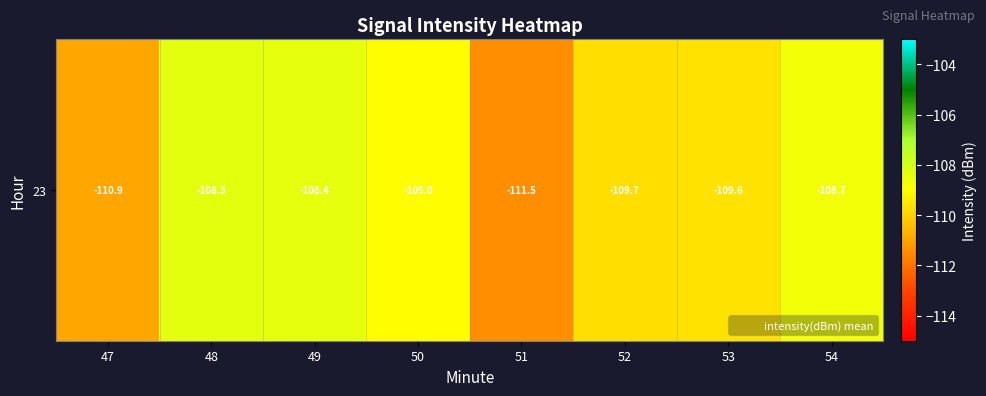

Count the number of values greater than -109.

3